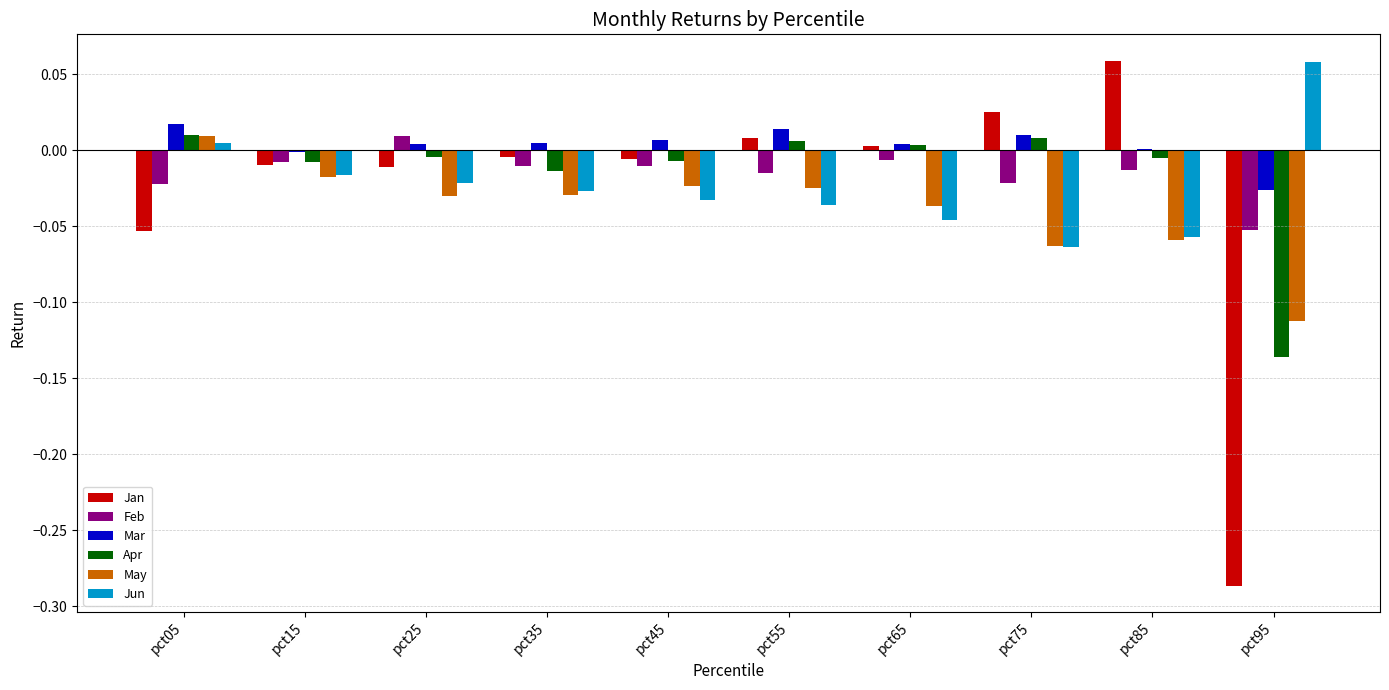

At which label does May reach its peak?

pct05